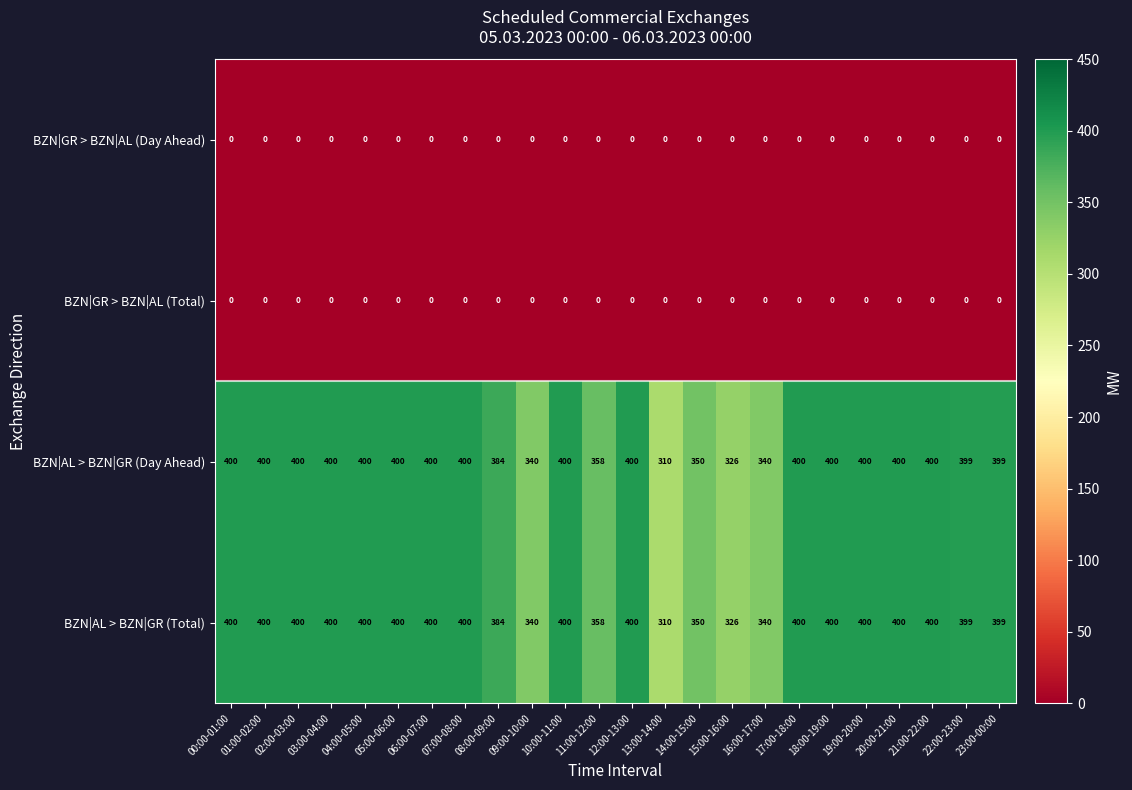

What is the maximum value shown in the chart?

400